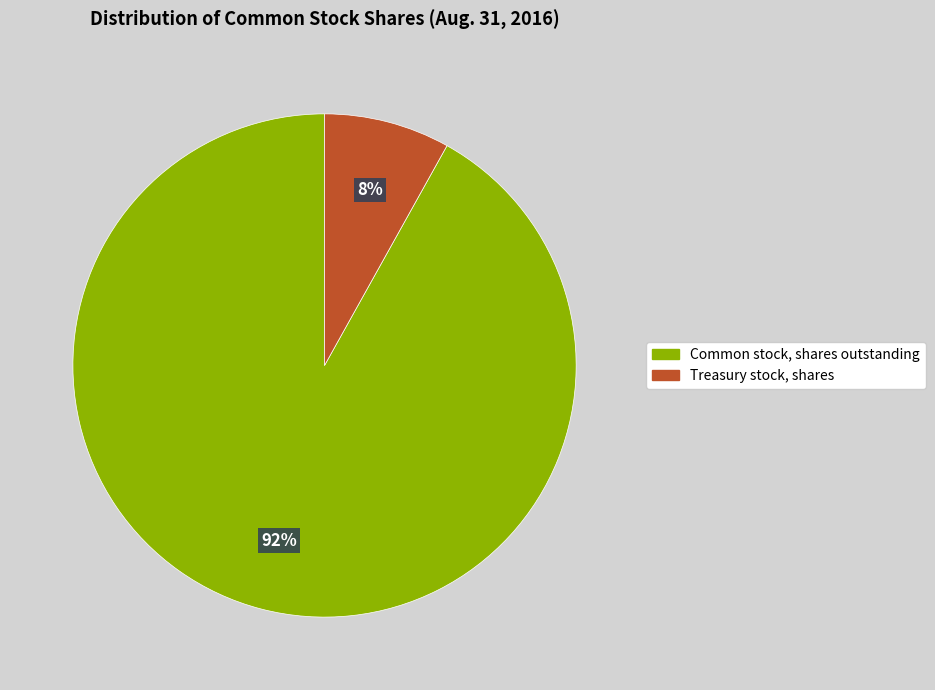

The Treasury stock, shares slice represents 8% of the pie. True or false?

True